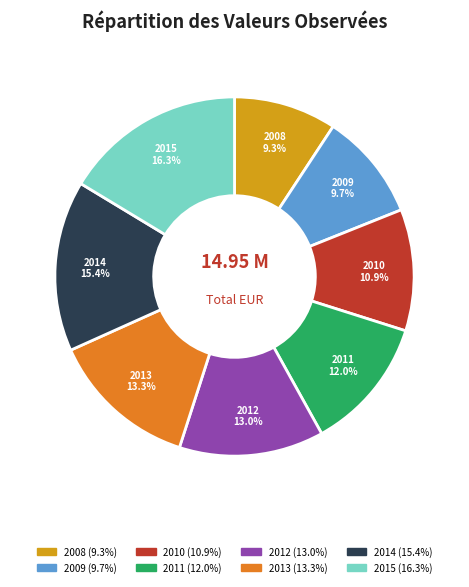

Approximately how many times larger is the value at 2015 compared to 2010?

1.5